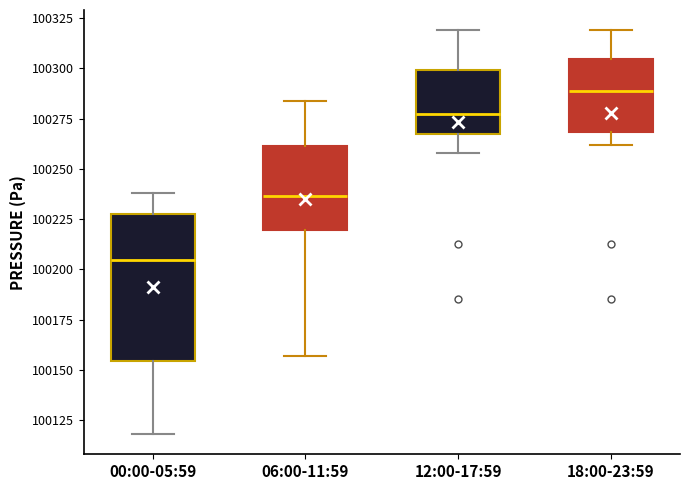

Reading left to right, read every box against the y-axis: the position of its median line, the range the box covers, and the ends of its whiskers. The values are not printed on the chart, so give them approximately, as read against the axis.

00:00-05:59: median 100205, box 100155 to 100230, whiskers 100120 to 100240
06:00-11:59: median 100235, box 100220 to 100260, whiskers 100155 to 100285
12:00-17:59: median 100275, box 100265 to 100300, whiskers 100260 to 100320
18:00-23:59: median 100290, box 100270 to 100305, whiskers 100260 to 100320